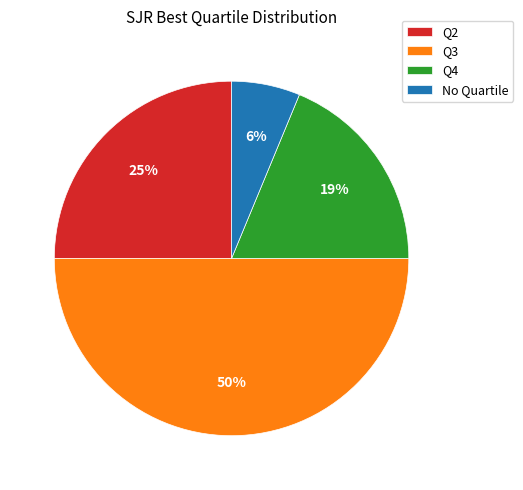

To the nearest percent, what is the combined percentage of Q3 and Q2?

75%